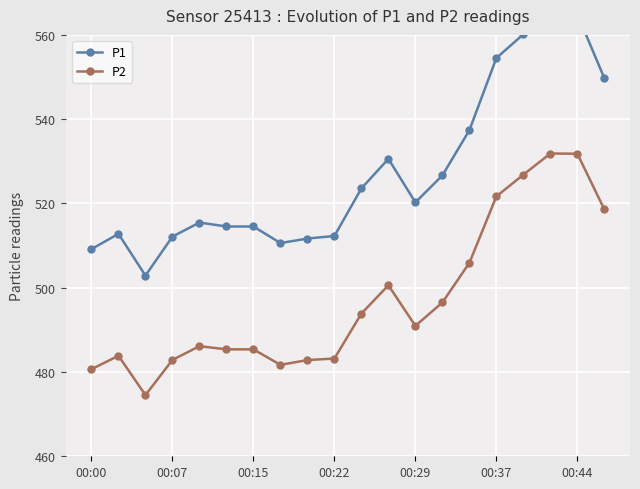

What is the value of the P1 point at the 7th from the left?

514.5